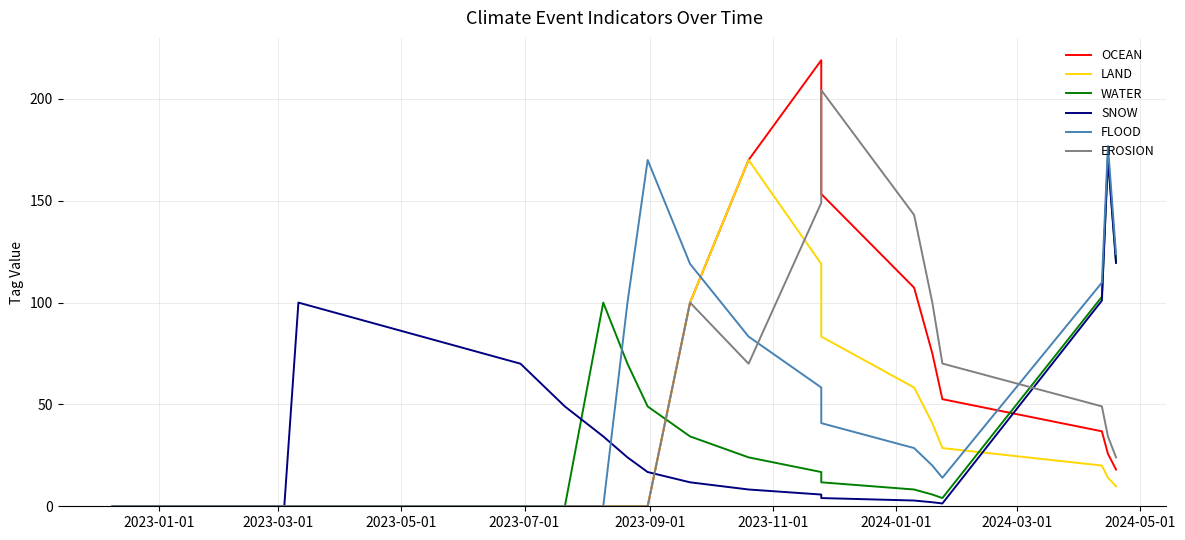

How many lines are shown in the chart?

6